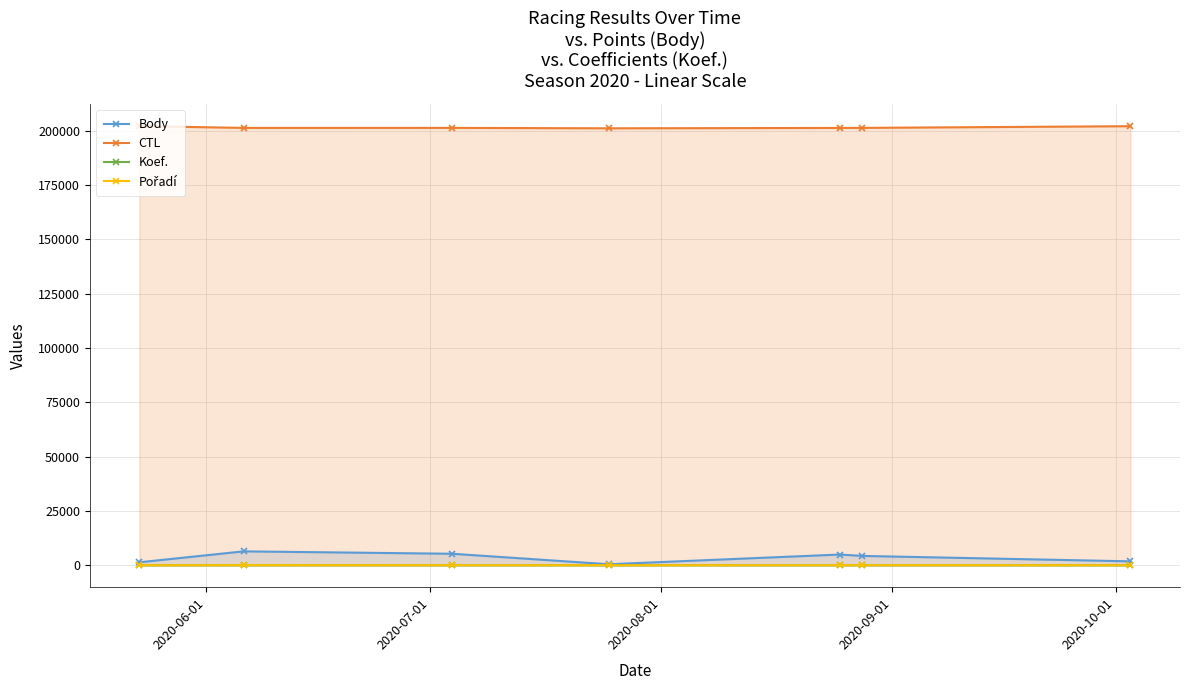

What is the difference between the maximum and minimum values in the Koef. series?

11